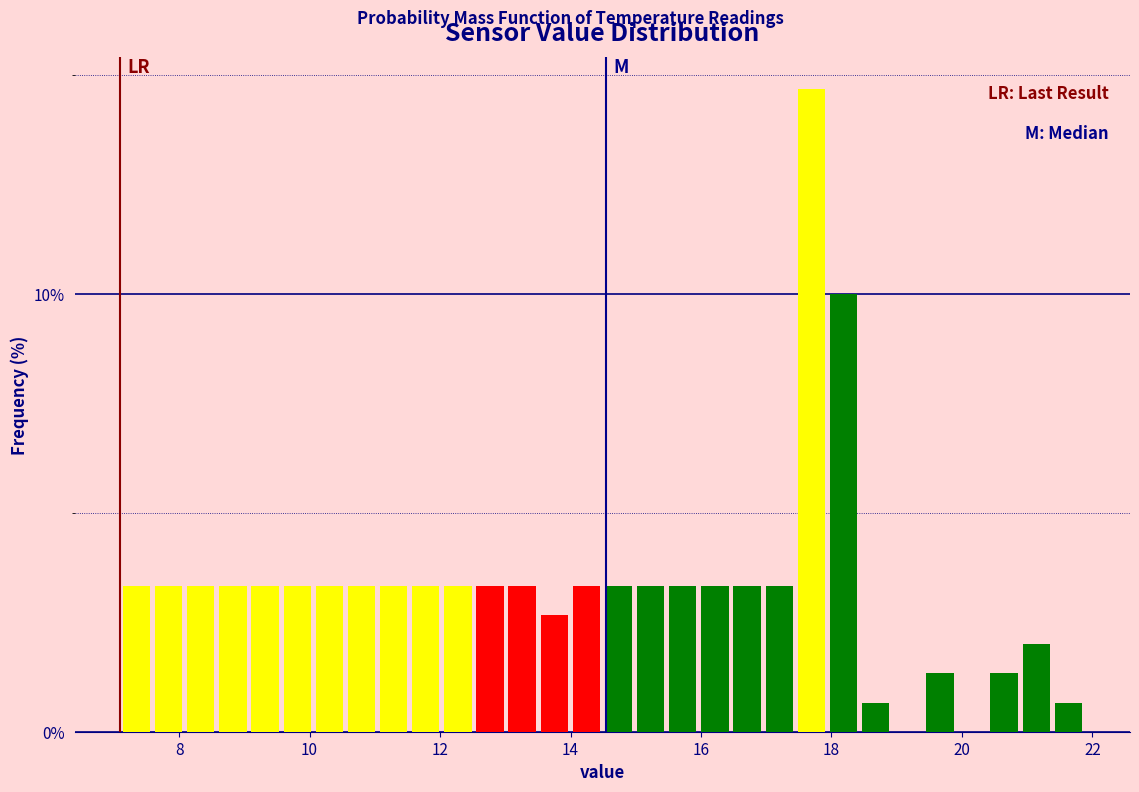

Read against the x-axis, roughly where is the centre of the tallest bar?

17.6